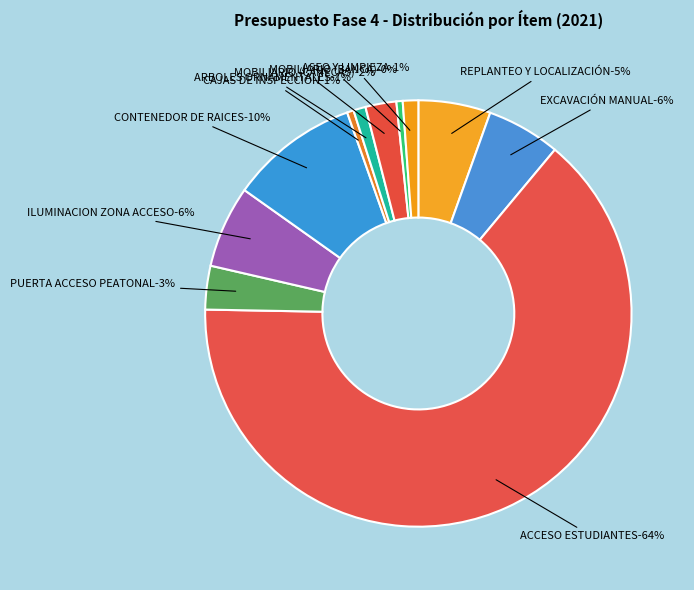

Is the sum of MOBILIARIO (BANCA) and EXCAVACIÓN MANUAL greater than half?

No